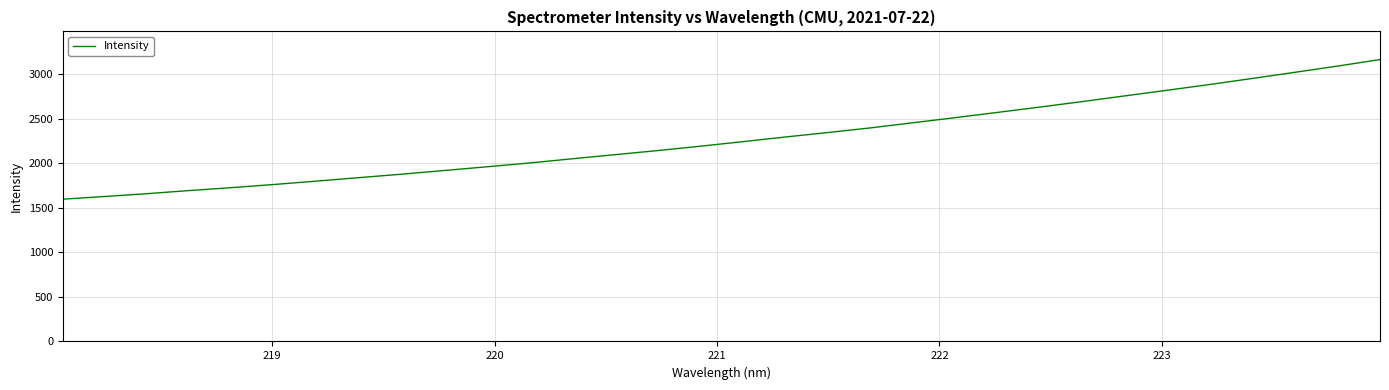

What is the maximum value shown in the chart?

3161.8